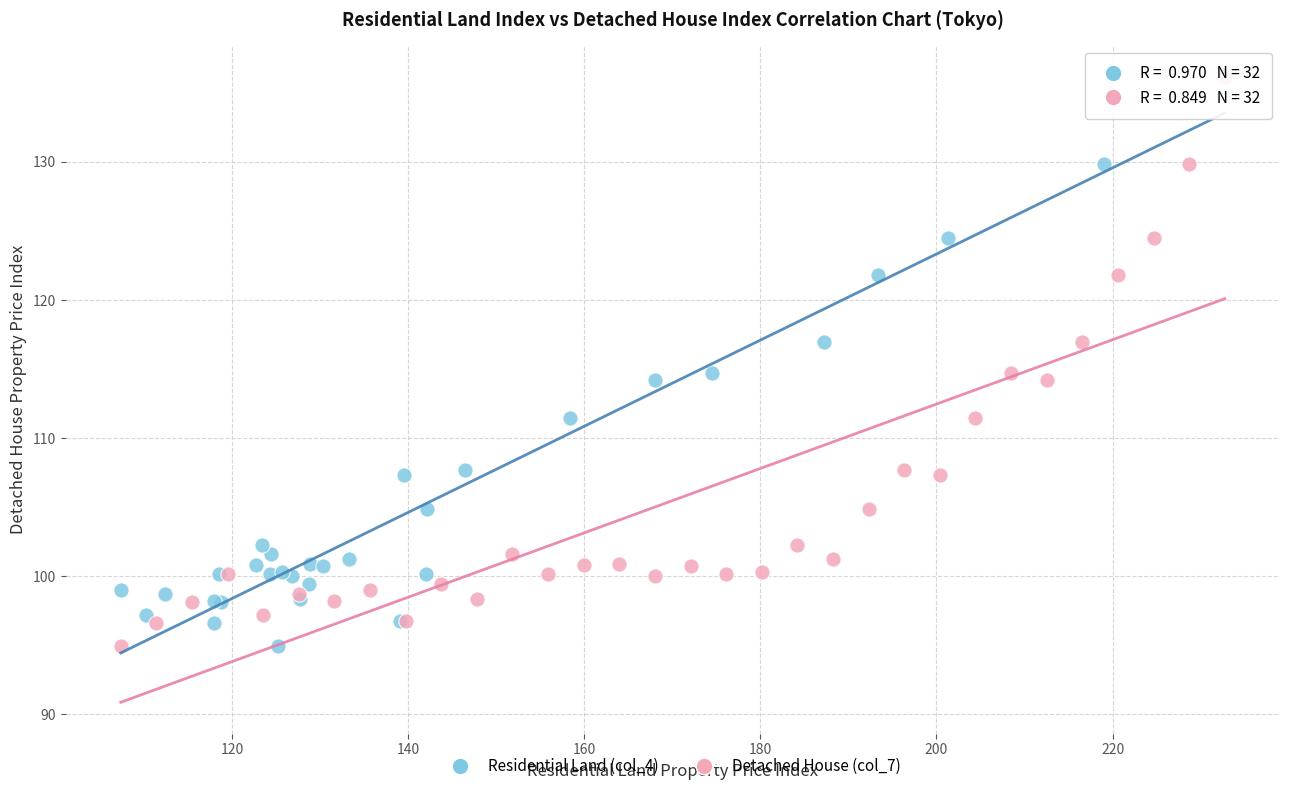

What are all the series names shown in the legend?

Residential Land (col_4), Detached House (col_7)